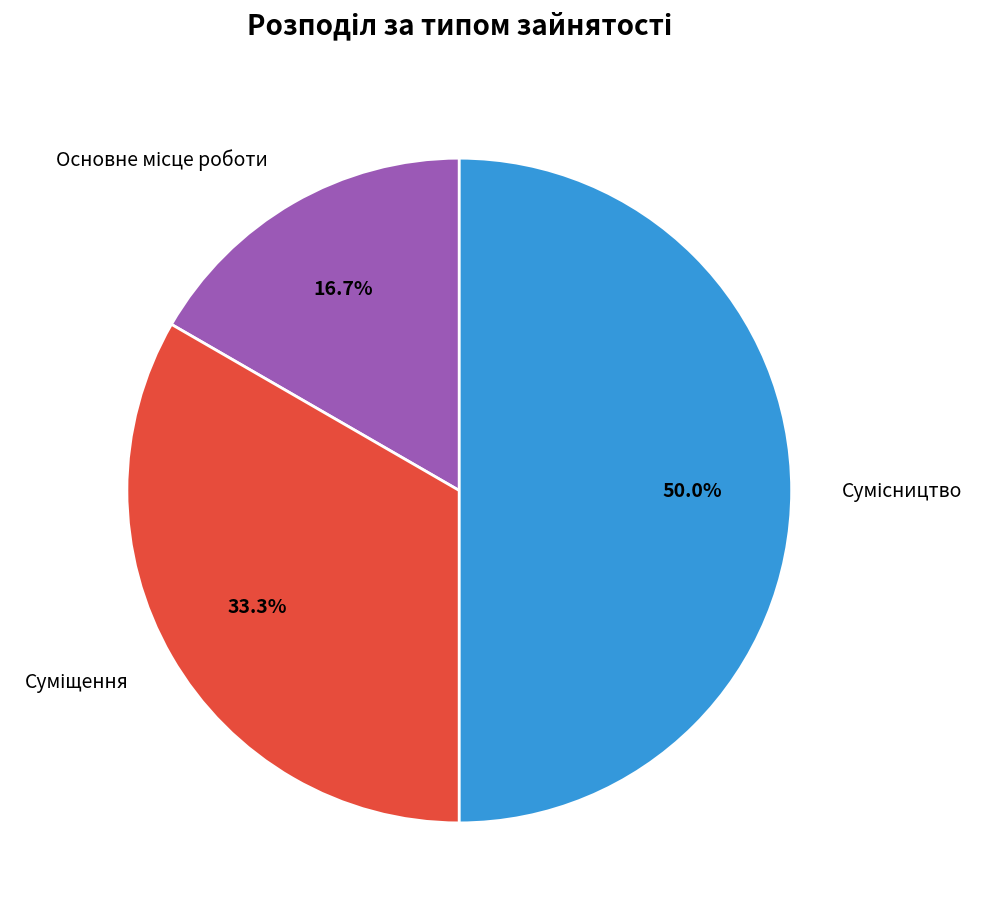

Count the number of slices in the pie.

3